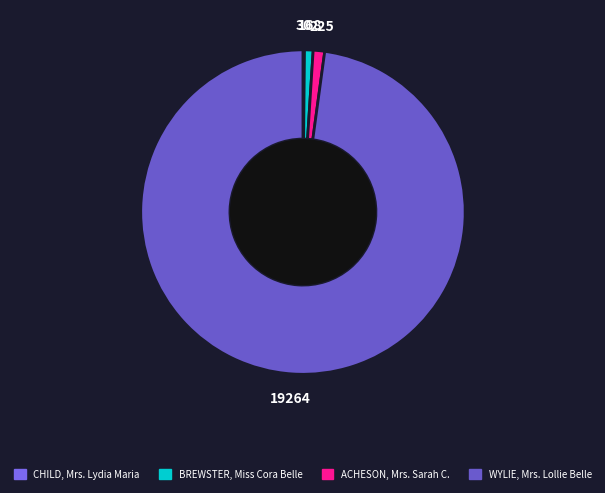

Which category has the biggest portion of the pie?

WYLIE, Mrs. Lollie Belle